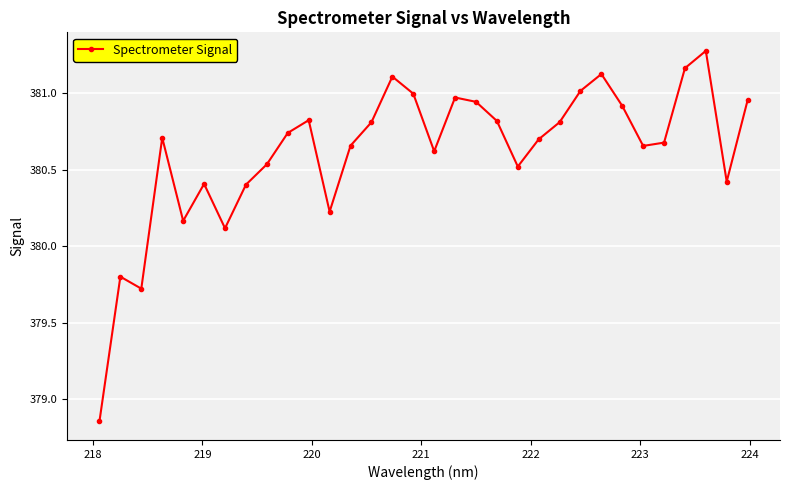

What is the difference between the second highest and second lowest values?

1.4